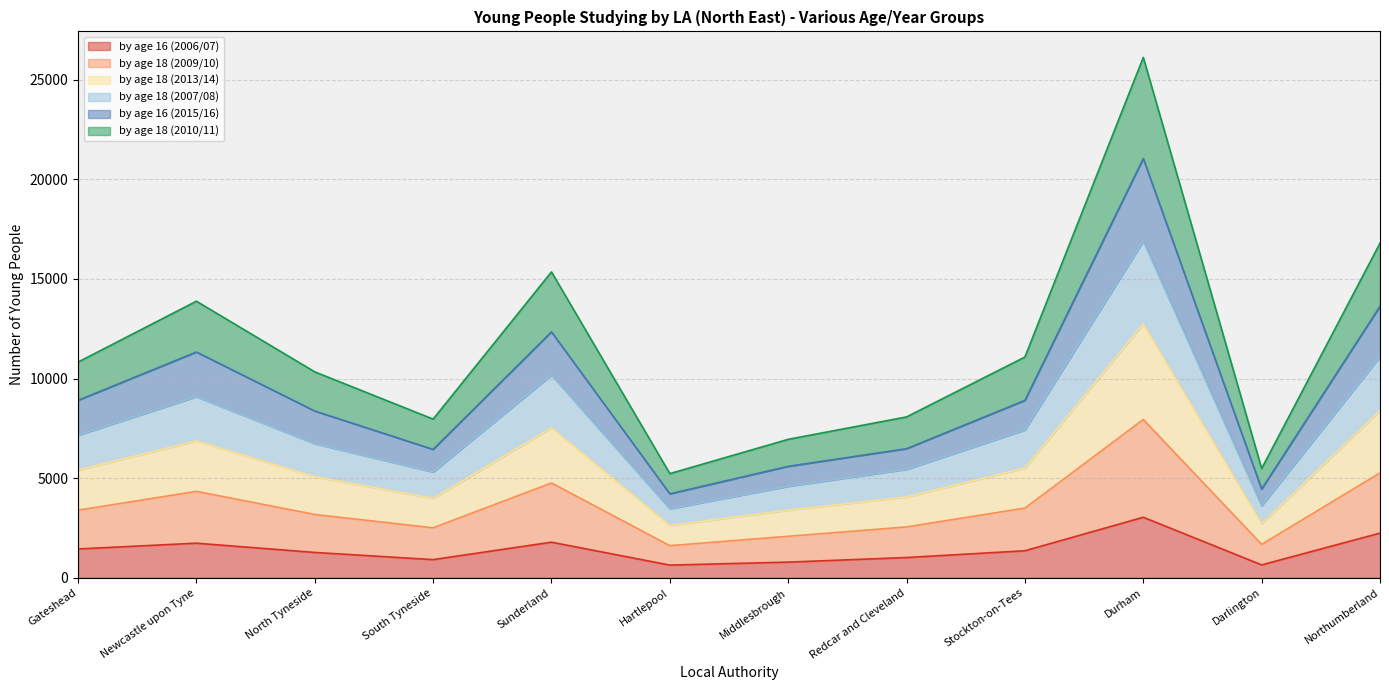

True or false: by age 16 (2006/07) and by age 18 (2007/08) cross at least once.

False